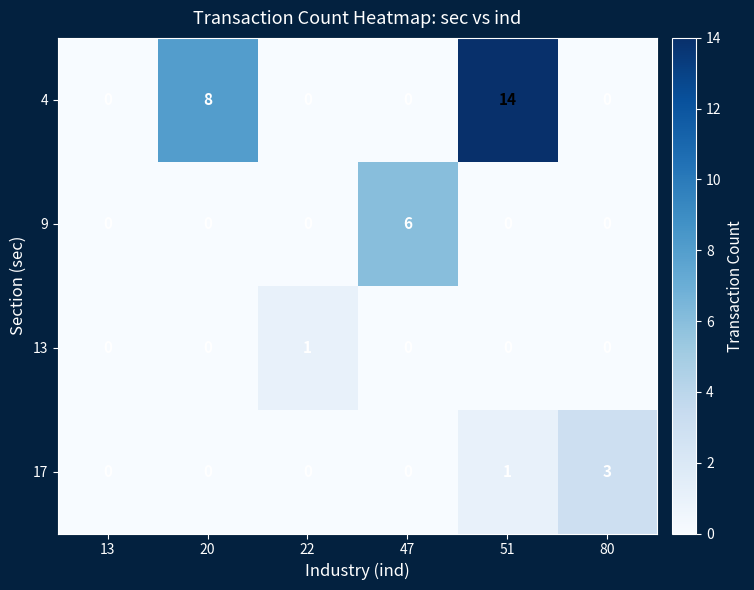

How many 17 values are between 0 and 1?

5